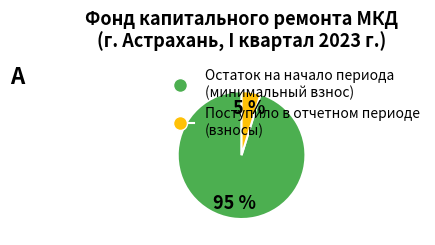

How many slices are in this pie chart?

2